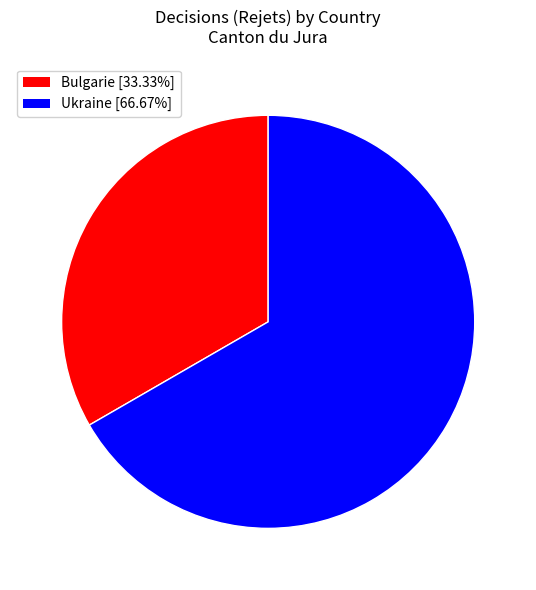

Which category has the smallest portion of the pie?

Bulgarie